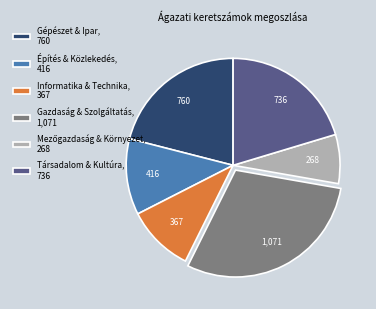

The Gazdaság & Szolgáltatás, 1,071 slice represents 40% of the pie. True or false?

False